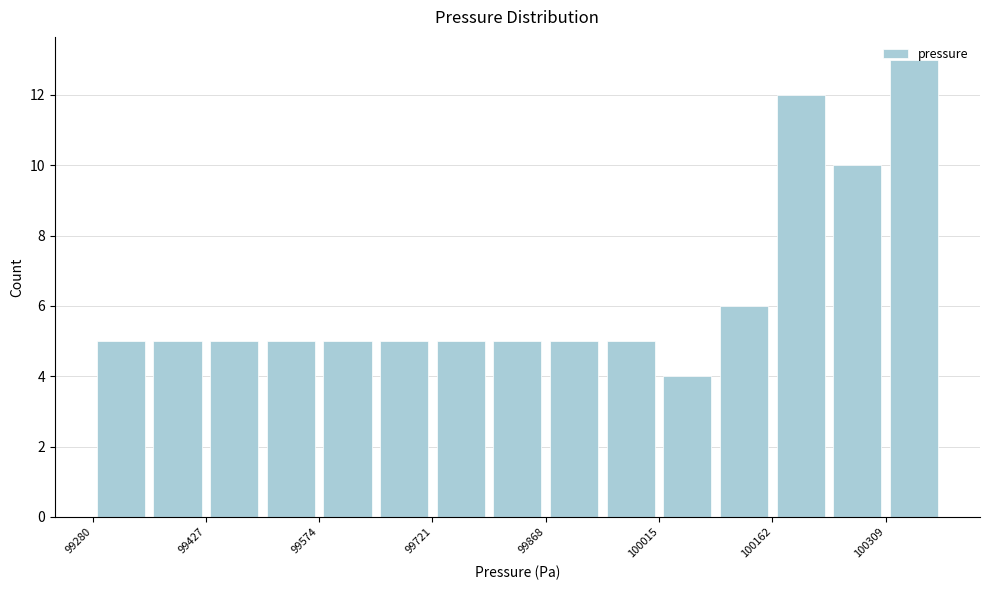

Read against the x-axis, roughly where is the centre of the tallest bar?

100340